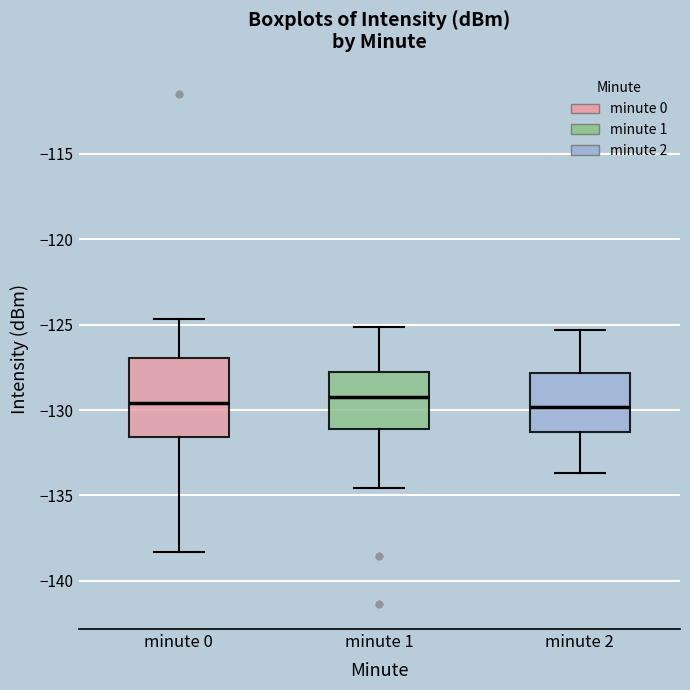

Reading left to right, read every box against the y-axis: the position of its median line, the range the box covers, and the ends of its whiskers. The values are not printed on the chart, so give them approximately, as read against the axis.

minute 0: median -129.5, box -131.5 to -127.0, whiskers -138.5 to -124.5
minute 1: median -129.0, box -131.0 to -128.0, whiskers -134.5 to -125.0
minute 2: median -130.0, box -131.5 to -128.0, whiskers -133.5 to -125.5